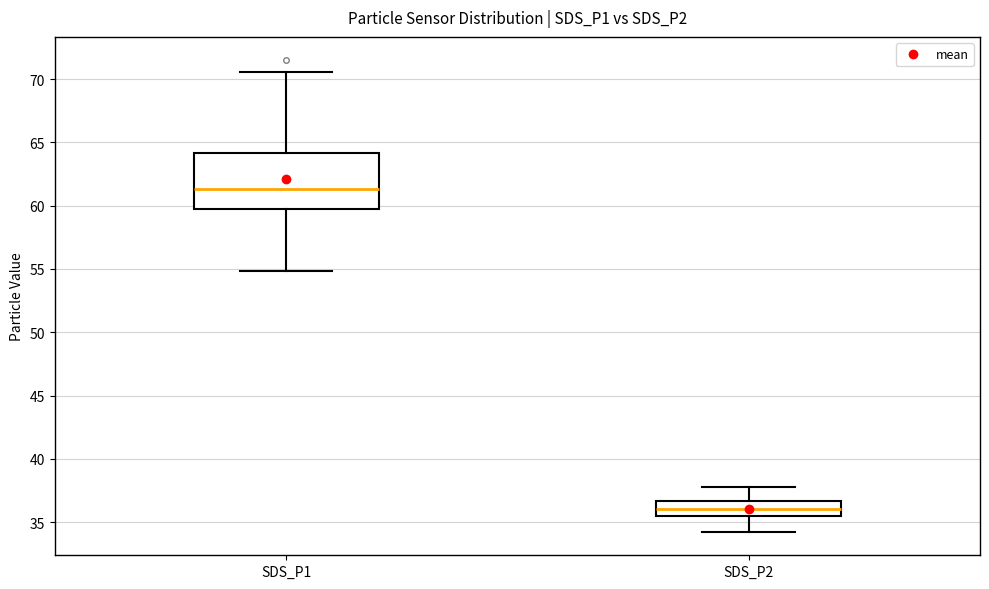

Reading left to right, transcribe this box plot: for each box, give where its median line is, the range the box spans, and where its two whiskers end, as read against the y-axis. The values are not printed on the chart, so give them approximately, as read against the axis.

SDS_P1: median 61.5, box 59.5 to 64.0, whiskers 55.0 to 70.5
SDS_P2: median 36.0, box 35.5 to 36.5, whiskers 34.5 to 38.0